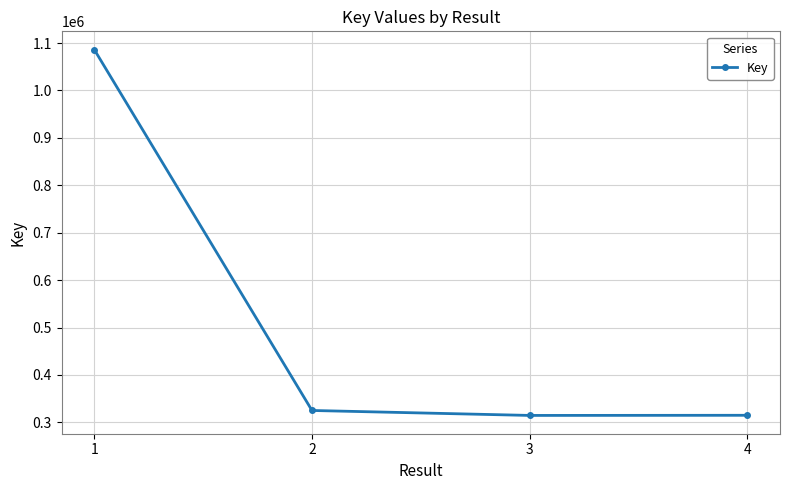

At which label is the value closest to 700420?

2